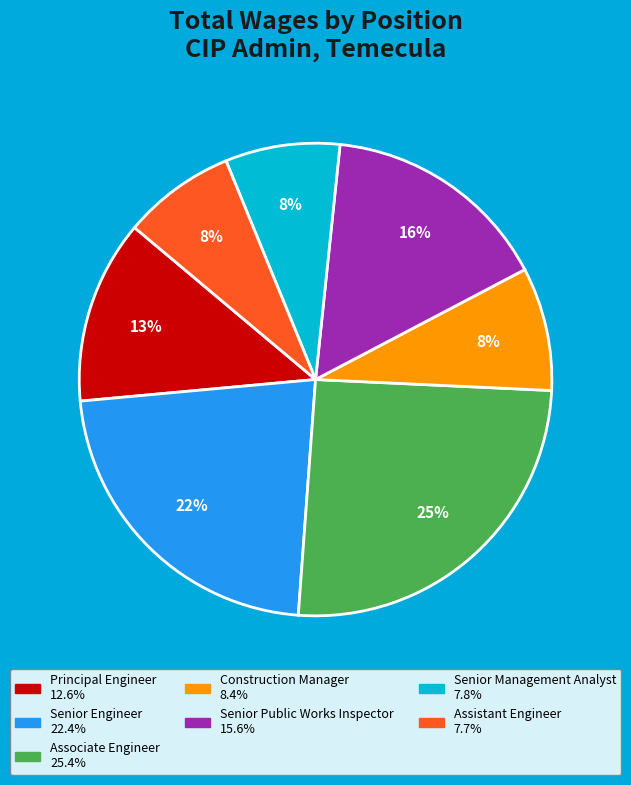

What is the ratio of the value at Senior Engineer to the value at Senior Public Works Inspector?

1.4